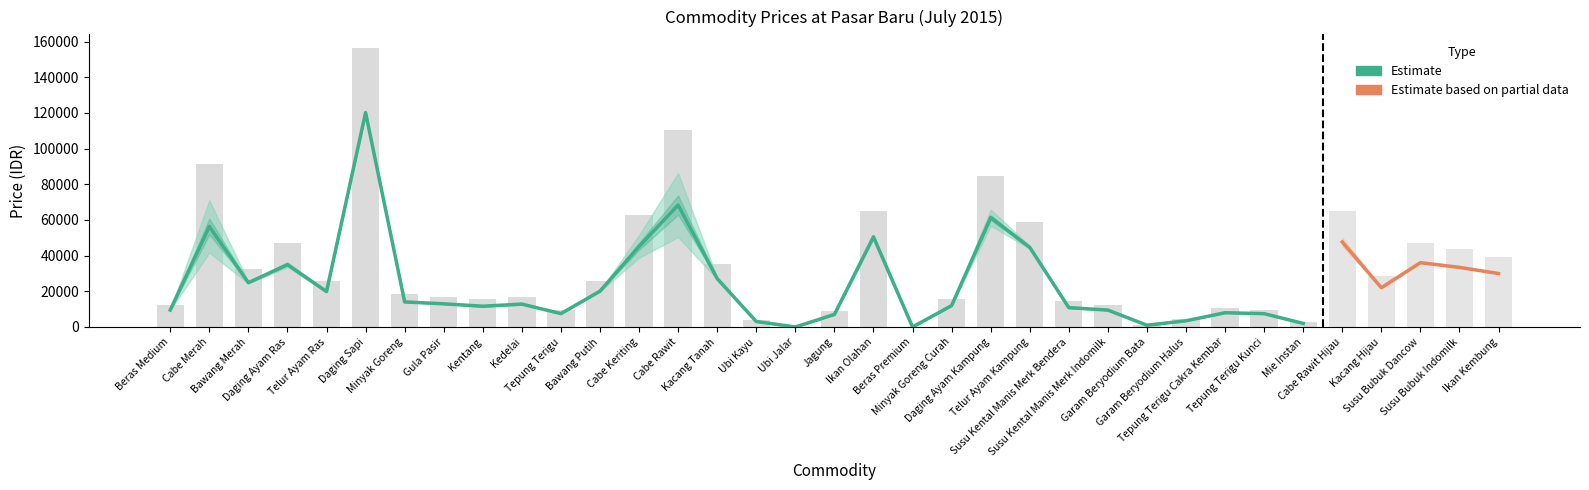

How many values in the 7/13/15 series exceed 14000?

17